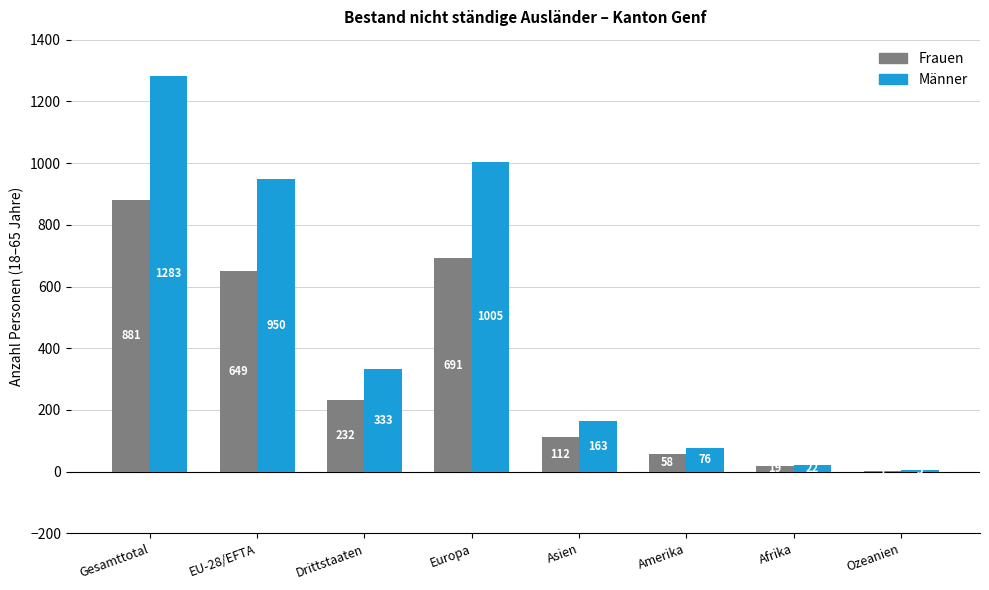

What is the maximum value shown in the chart?

1283